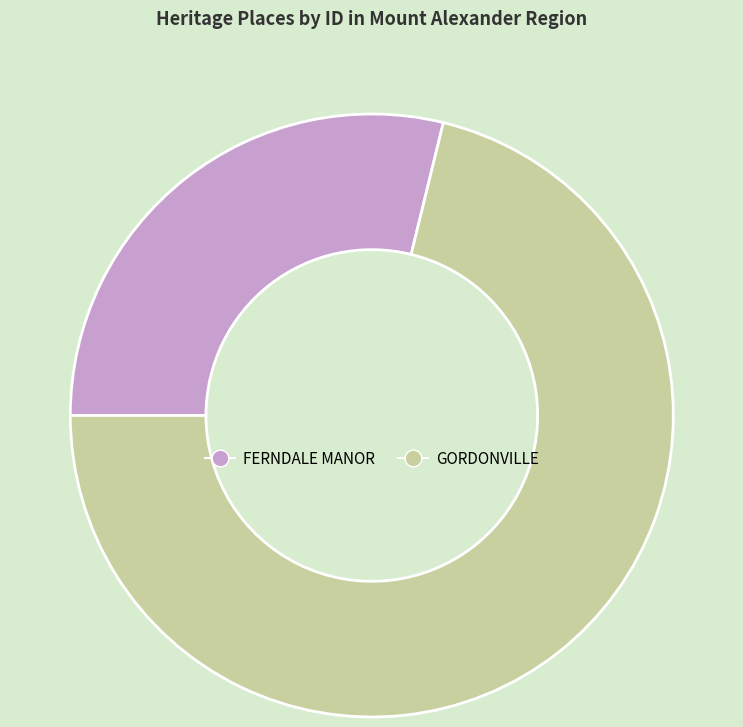

Is it true that FERNDALE MANOR is 39% of the pie?

False